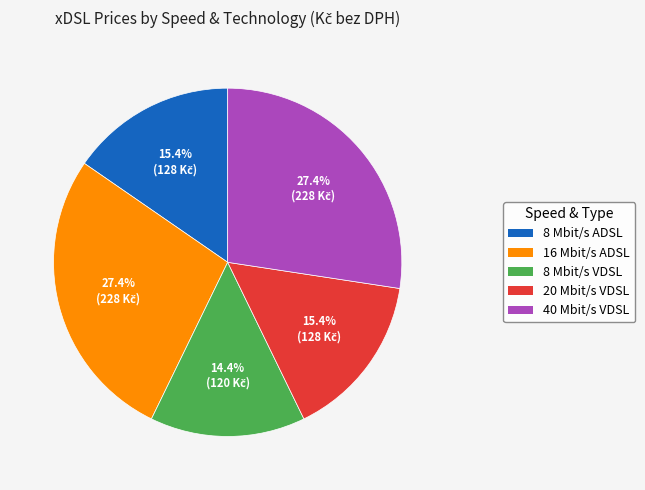

How many slices are in this pie chart?

5